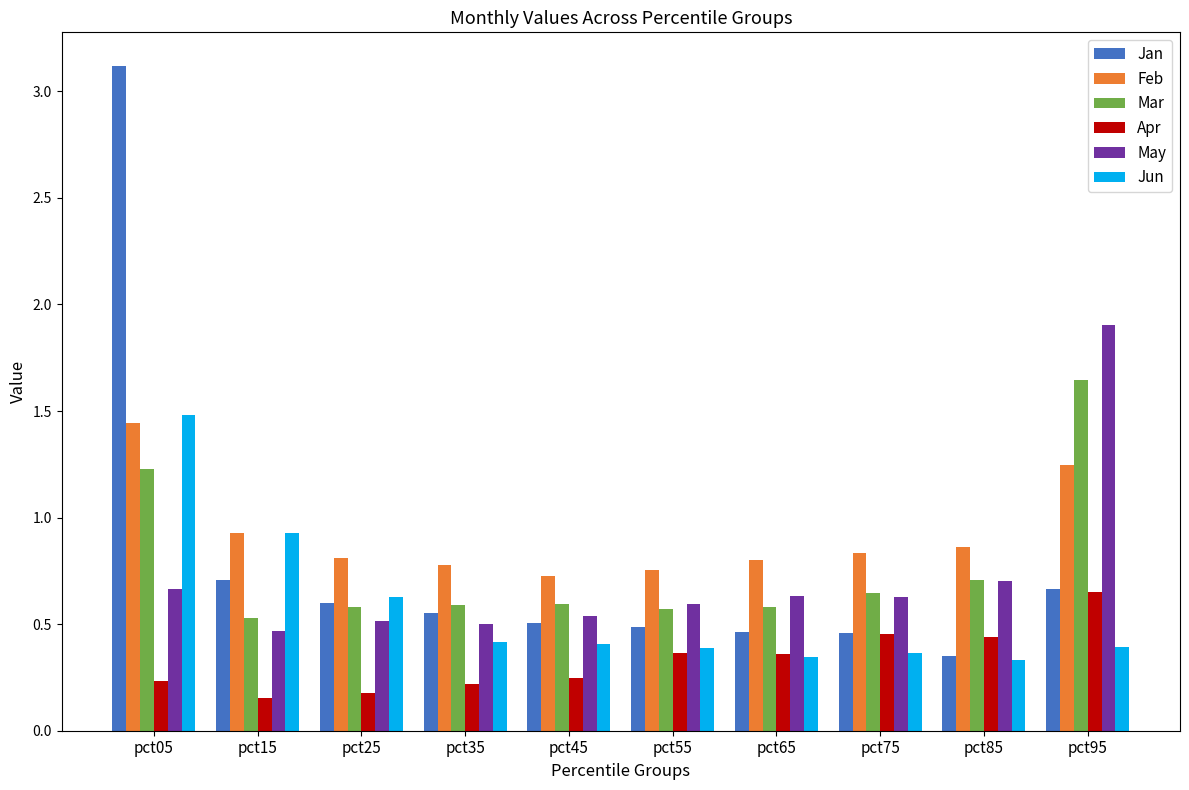

Count the Jan values in the range 0 to 1.

9